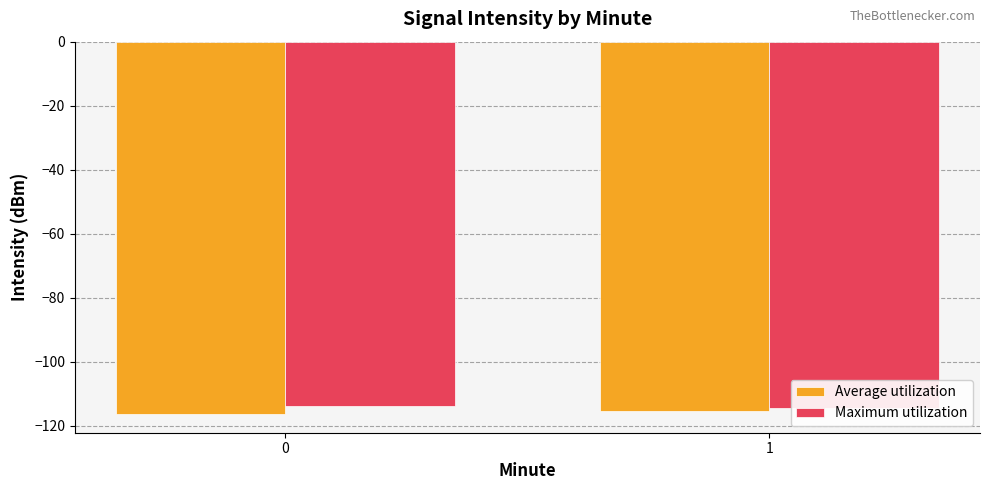

Which has a higher value, 0 or 1?

1